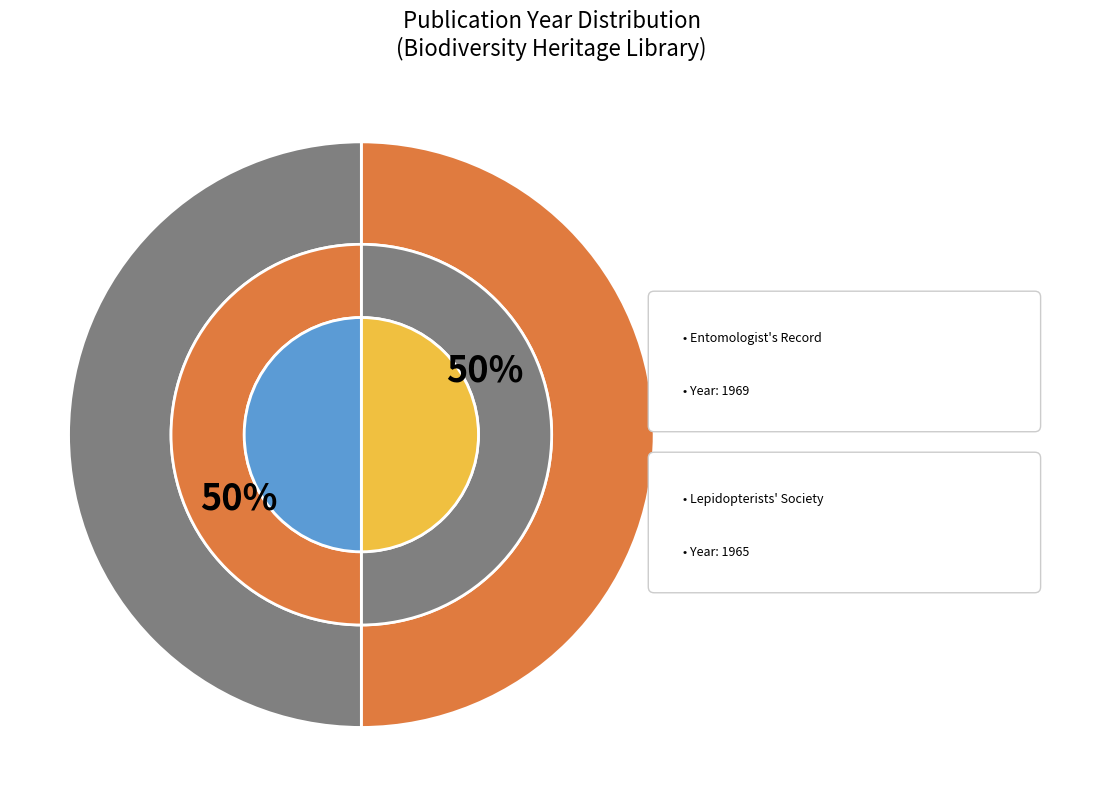

Which slice is the largest?

The entomologist's record and journal of variation (1969)